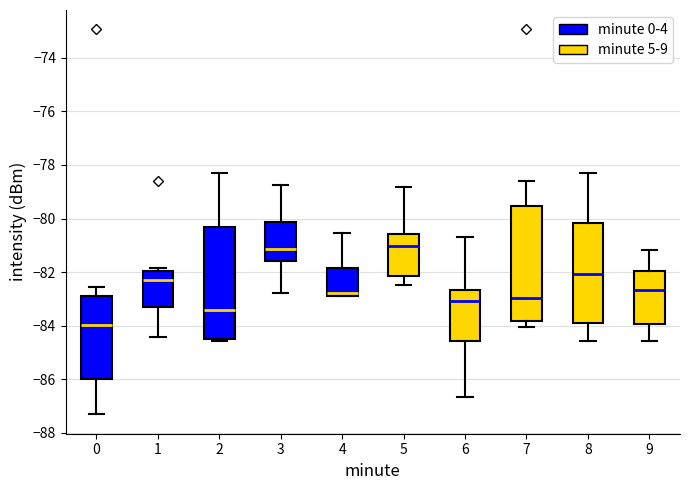

Reading left to right, read every box against the y-axis: the position of its median line, the range the box covers, and the ends of its whiskers. The values are not printed on the chart, so give them approximately, as read against the axis.

0: median -84.0, box -86.0 to -82.8, whiskers -87.4 to -82.6
1: median -82.4, box -83.4 to -82.0, whiskers -84.4 to -81.8
2: median -83.4, box -84.6 to -80.4, whiskers -84.6 (just below the box's lower edge) to -78.4
3: median -81.2, box -81.6 to -80.2, whiskers -82.8 to -78.8
4: median -82.8 (just above the box's lower edge), box -82.8 to -81.8, whiskers -83.0 to -80.6
5: median -81.0, box -82.2 to -80.6, whiskers -82.4 to -78.8
6: median -83.0, box -84.6 to -82.6, whiskers -86.6 to -80.6
7: median -83.0, box -83.8 to -79.6, whiskers -84.0 to -78.6
8: median -82.0, box -83.8 to -80.2, whiskers -84.6 to -78.4
9: median -82.6, box -84.0 to -82.0, whiskers -84.6 to -81.2